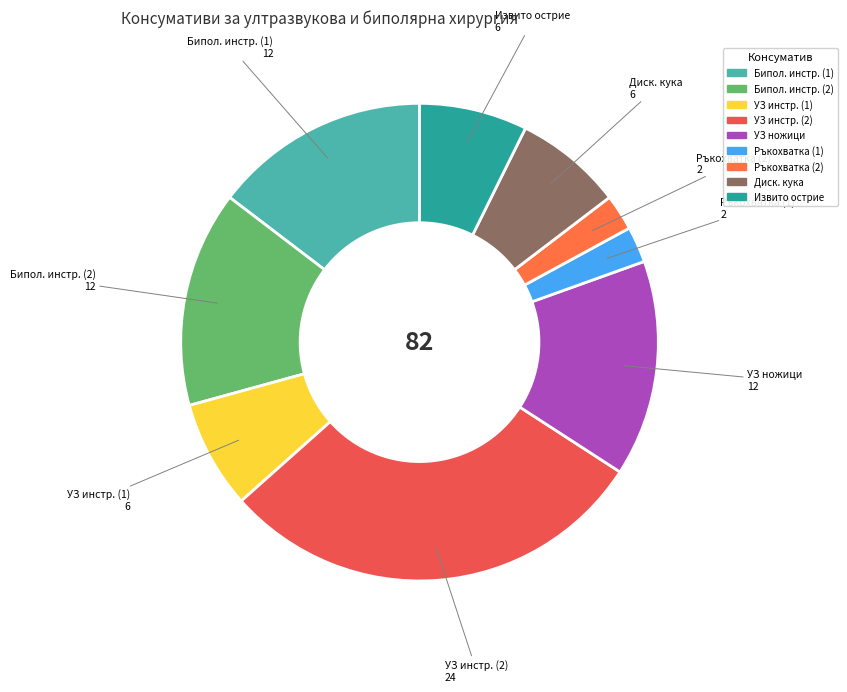

How many segments does this pie chart have?

9